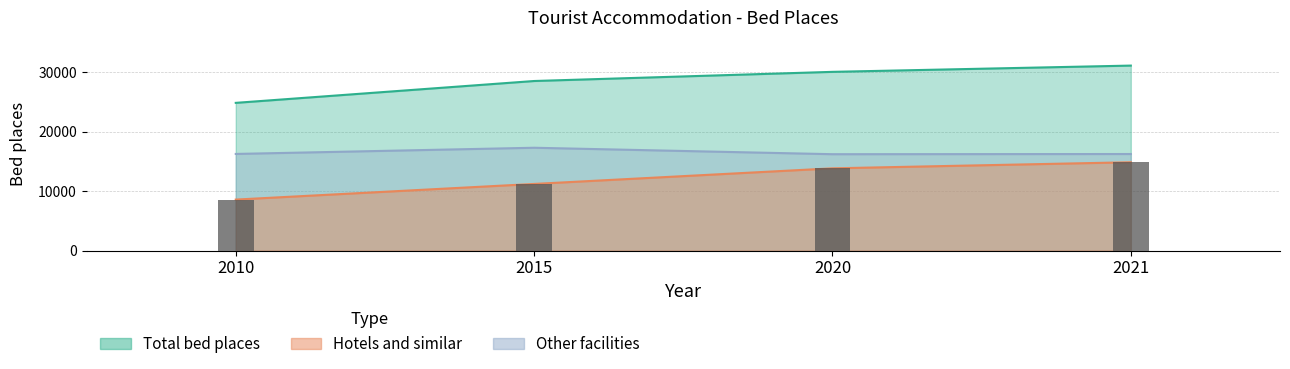

How many values in the Bed places - Hotels and similar series are below 13840?

2